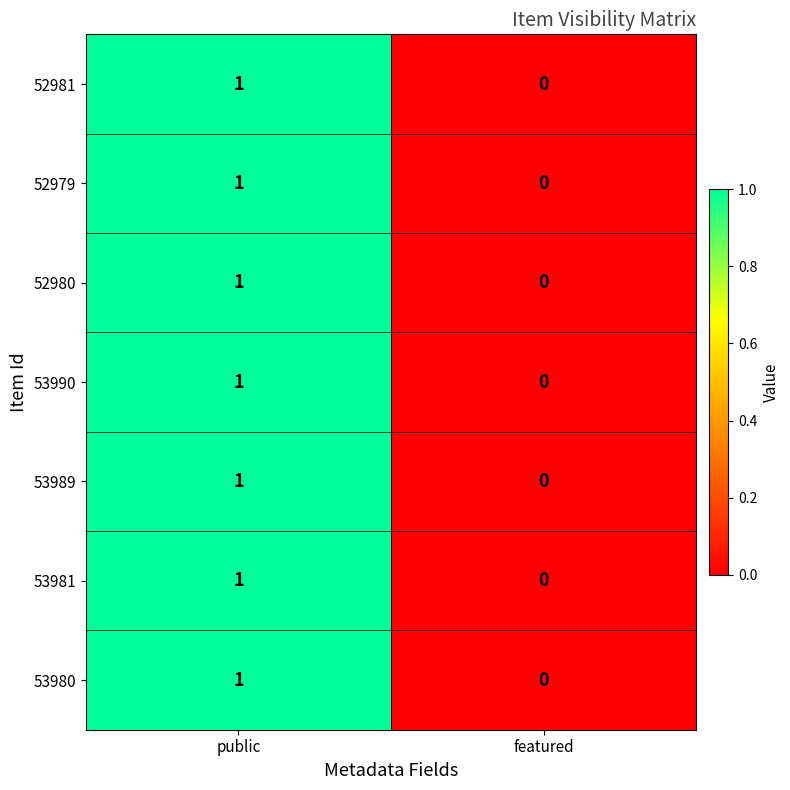

Reading right to left, list all the values displayed in this chart.

52981: featured=0	public=1
52979: featured=0	public=1
52980: featured=0	public=1
53990: featured=0	public=1
53989: featured=0	public=1
53981: featured=0	public=1
53980: featured=0	public=1